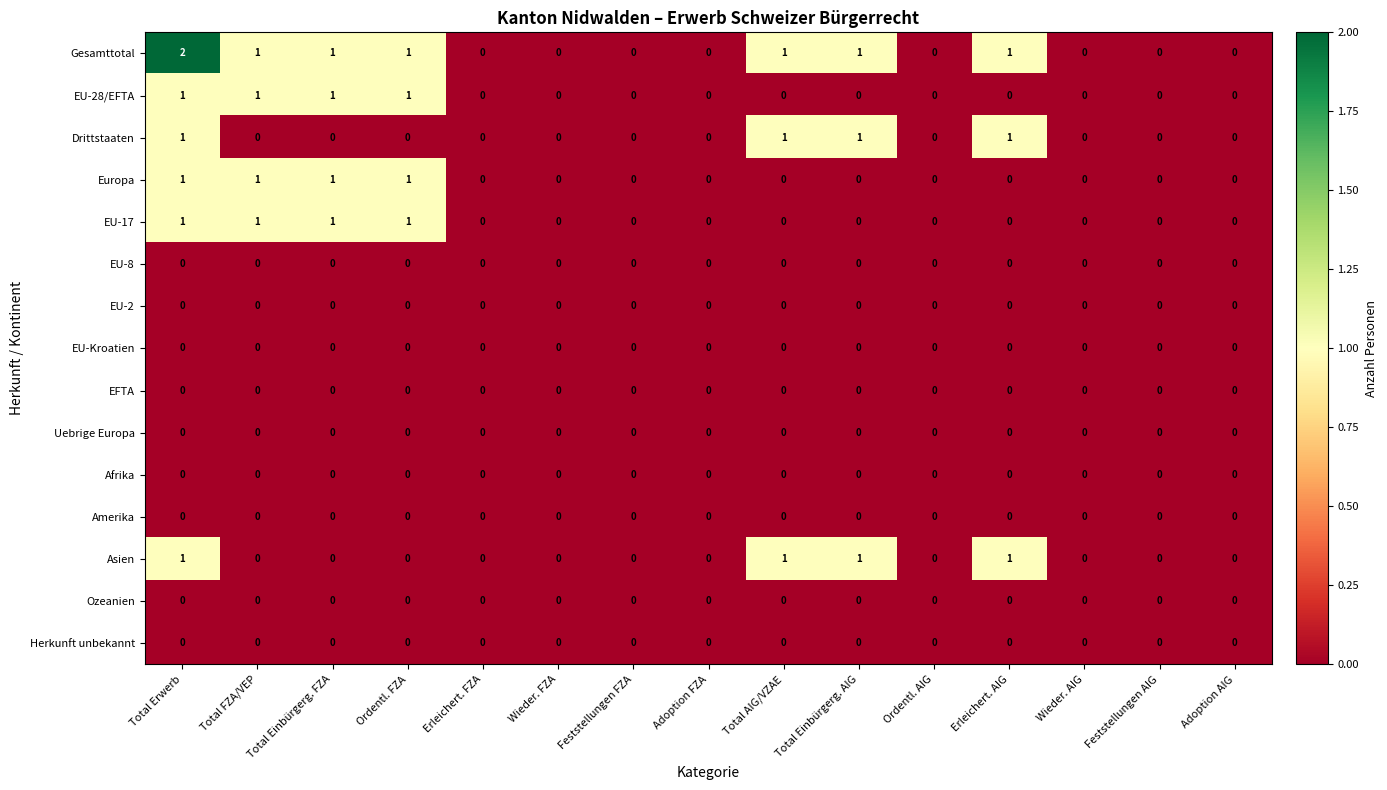

Which series has the largest total across all categories?

Gesamttotal